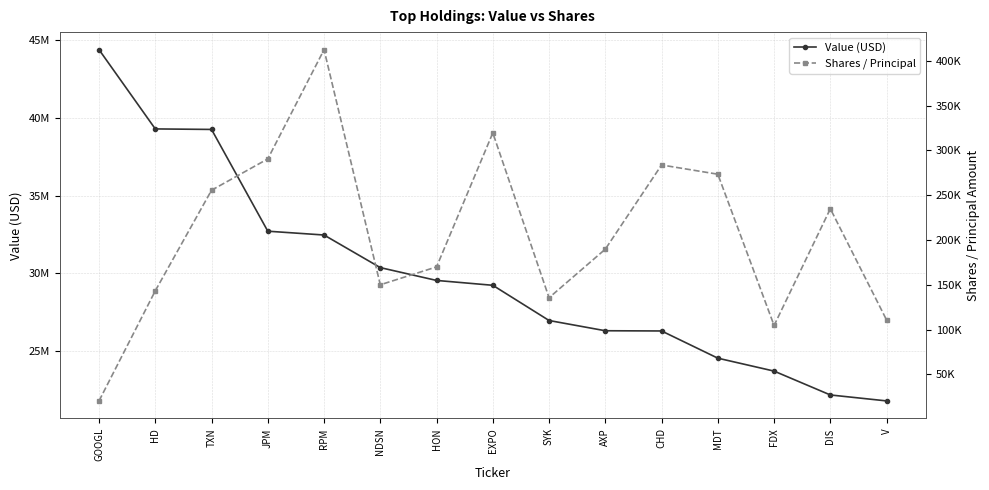

Is it true that Value (USD) equals 40425849 at FDX?

False